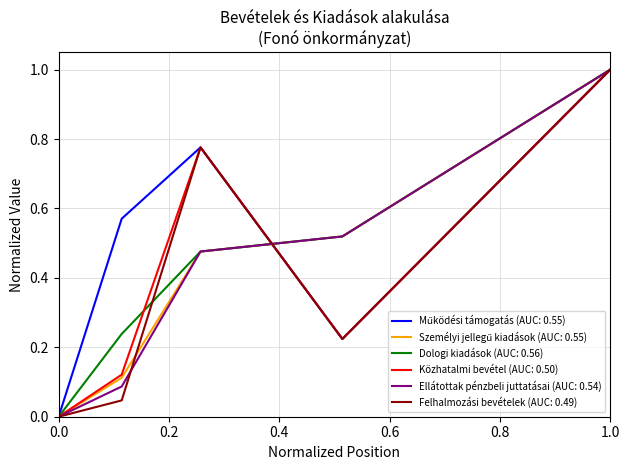

What is the highest value of the Dologi kiadások (AUC: 0.56) series?

1.0